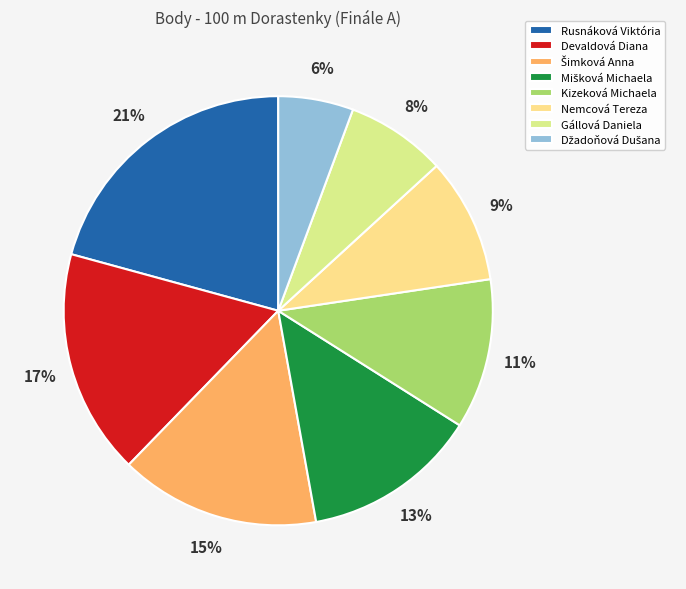

What portion of the pie excludes Gállová Daniela?

92.5%